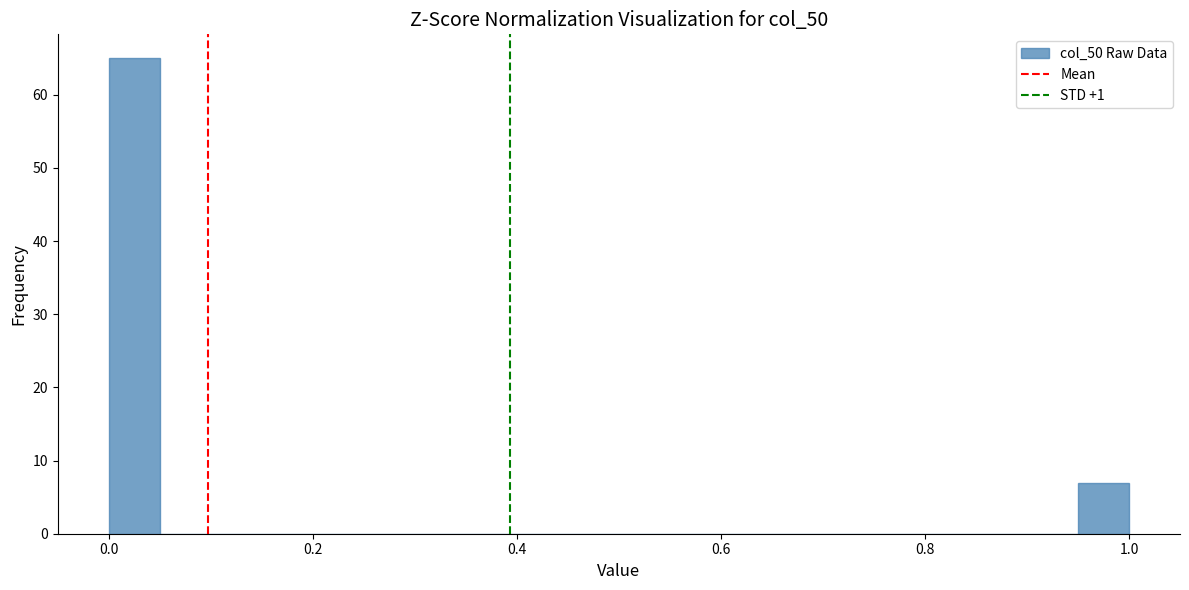

Around what value on the x-axis is the tallest bar? Give the approximate position of its centre, as read against the axis.

0.02